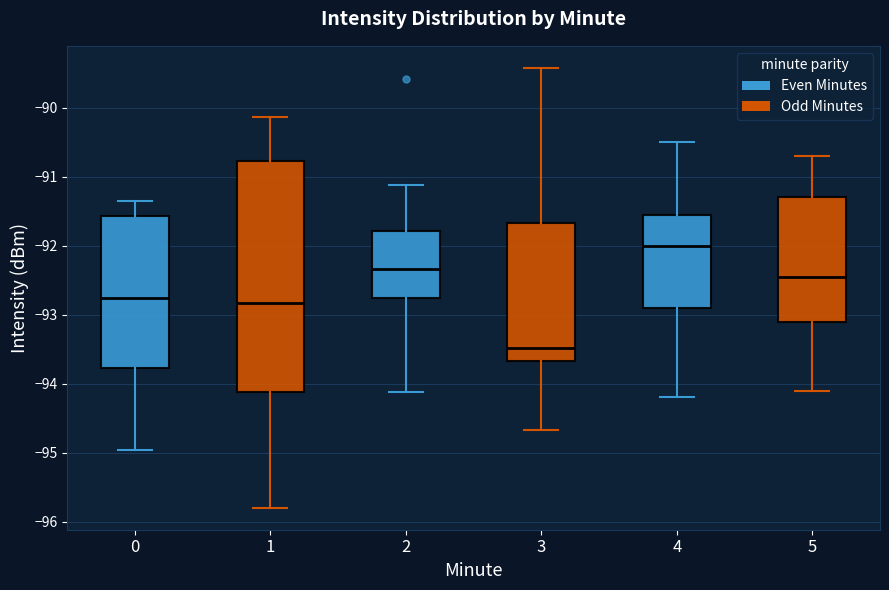

Where is the lower edge of the box at x = 2 on the y-axis? The values are not printed on the chart, so give them approximately, as read against the axis.

-92.8